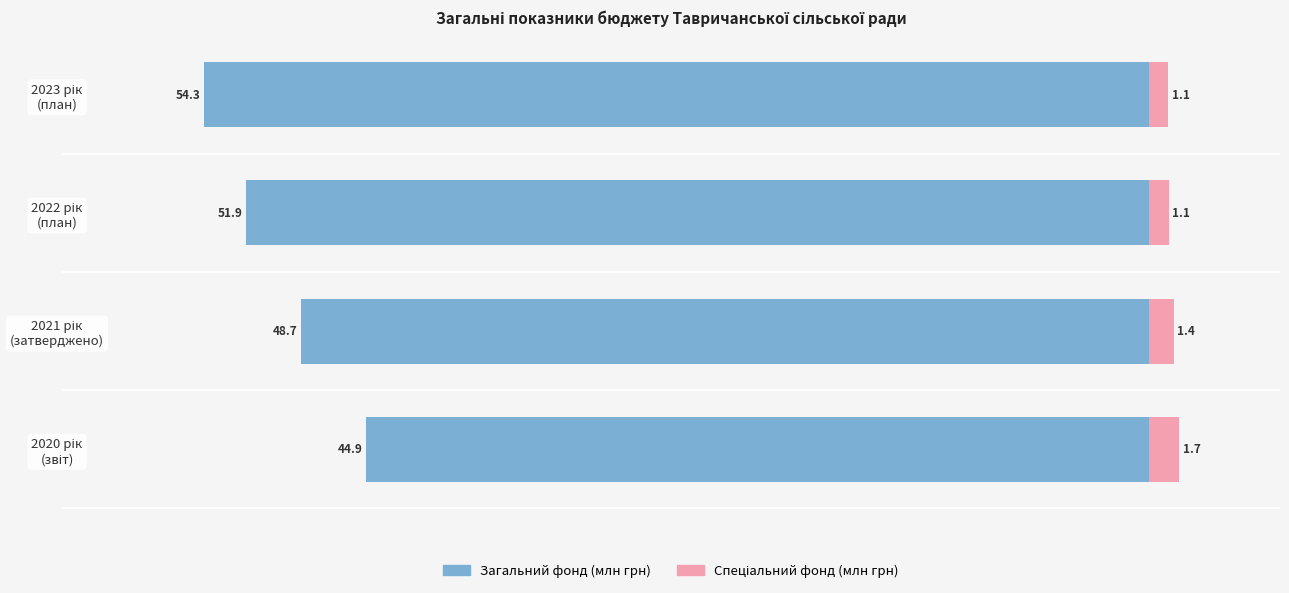

How many groups of bars are there?

4